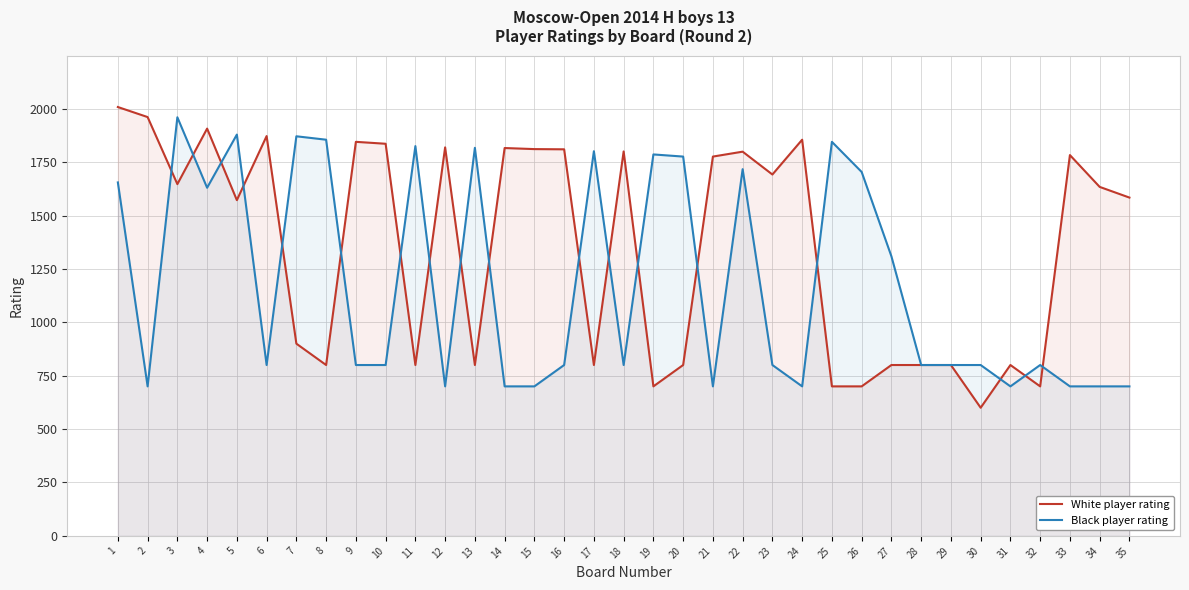

True or false: White player rating and Black player rating intersect in this chart.

True